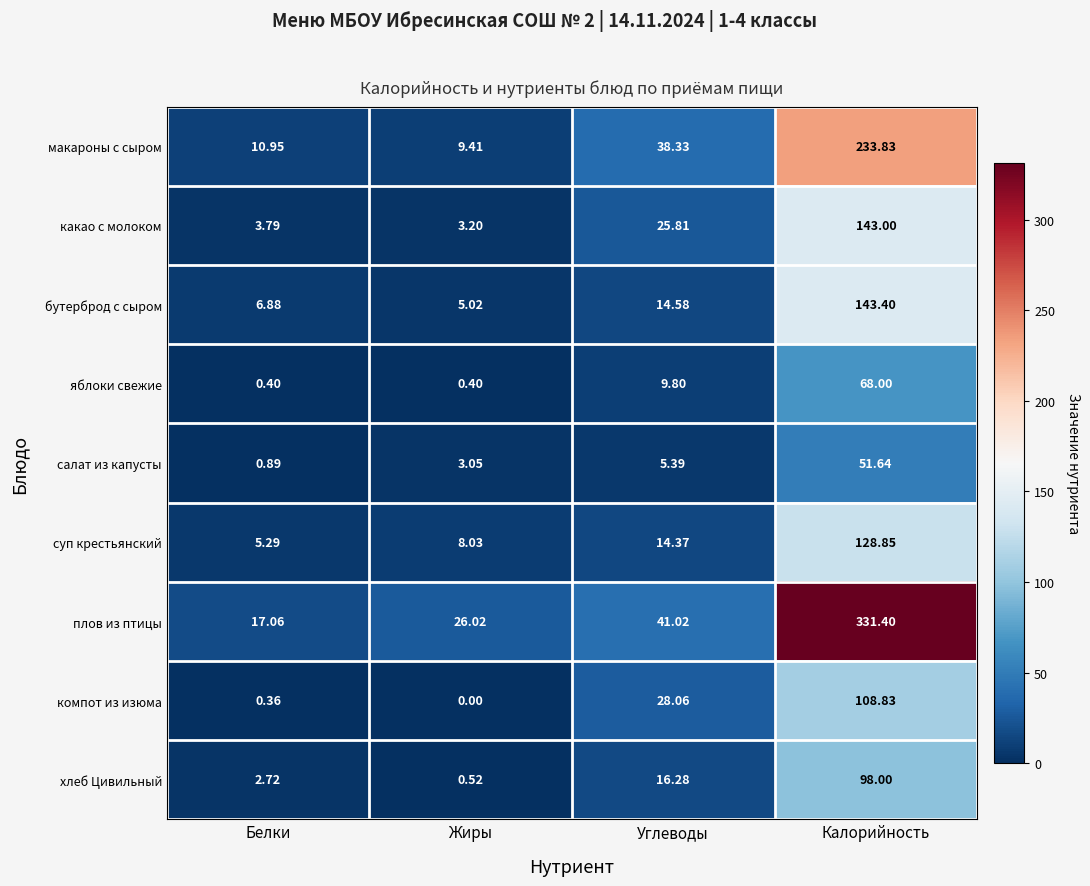

At which category is the sum across all series the highest?

Калорийность